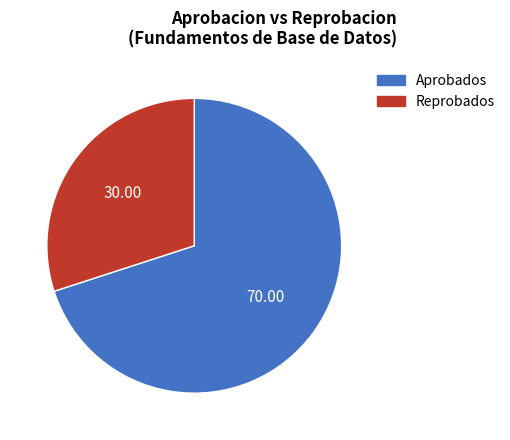

Is Aprobados the majority of the pie?

Yes